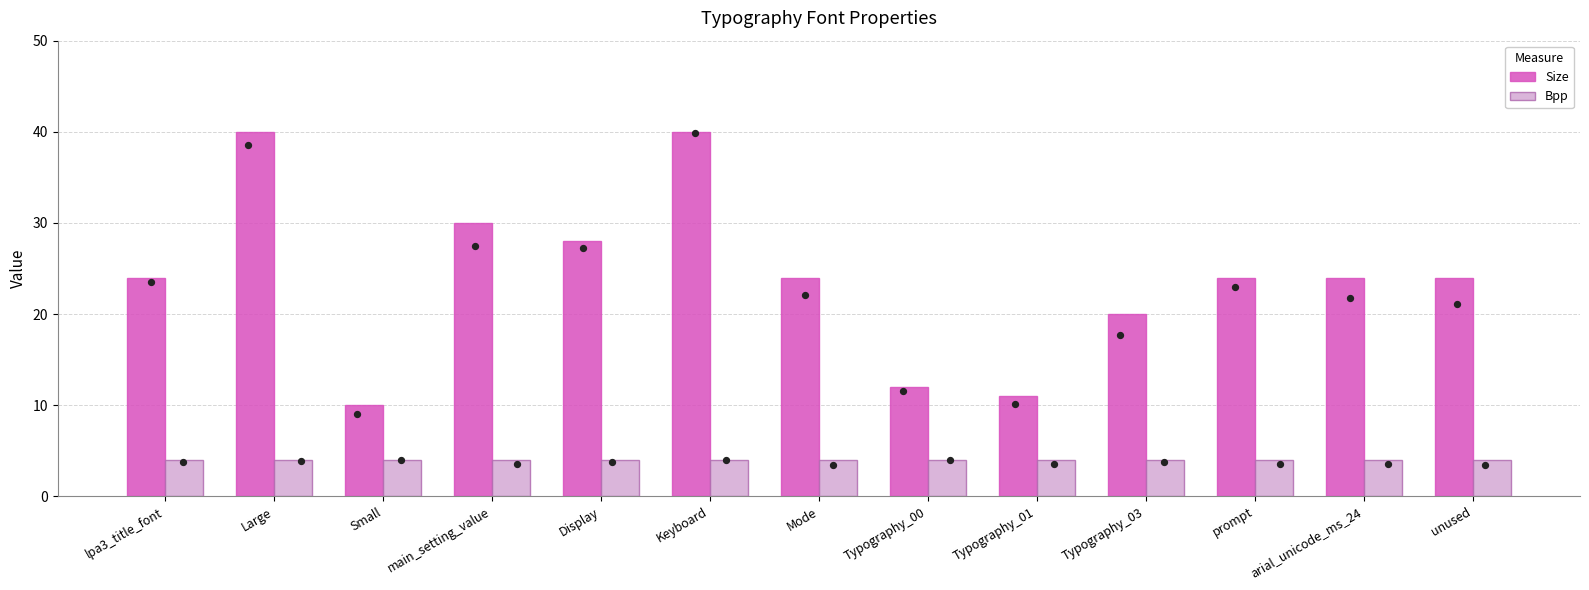

Which series has the widest spread of Y values?

Size